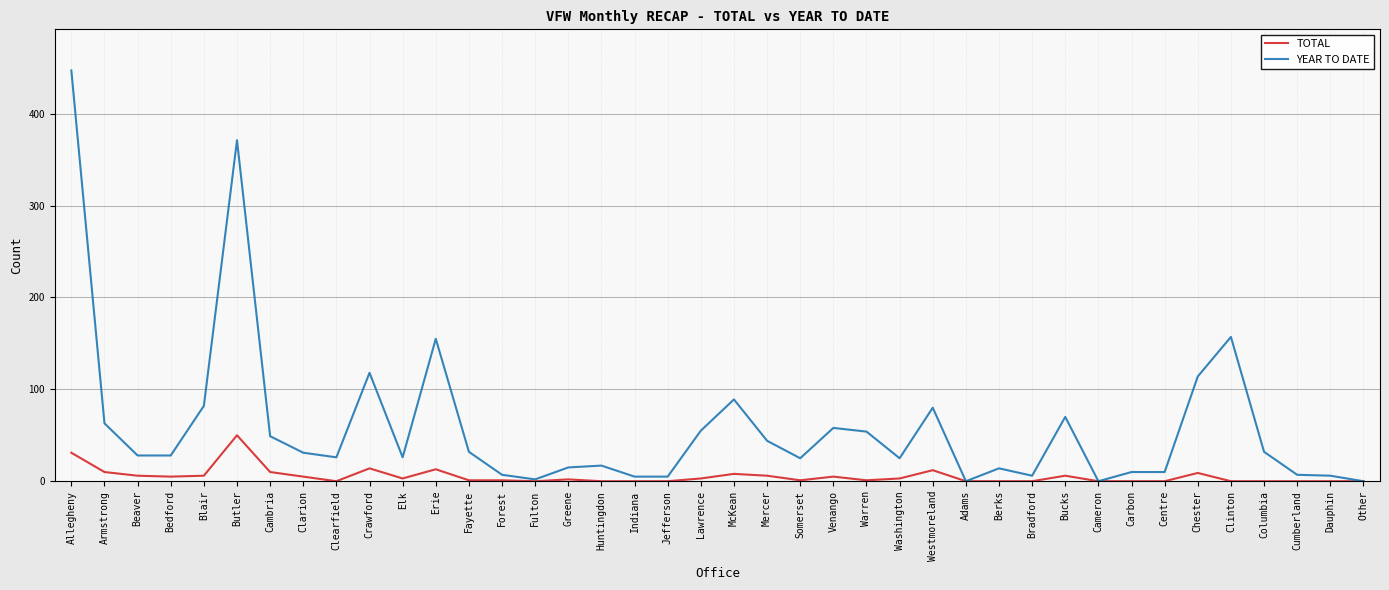

Which series has the widest spread of values?

YEAR TO DATE